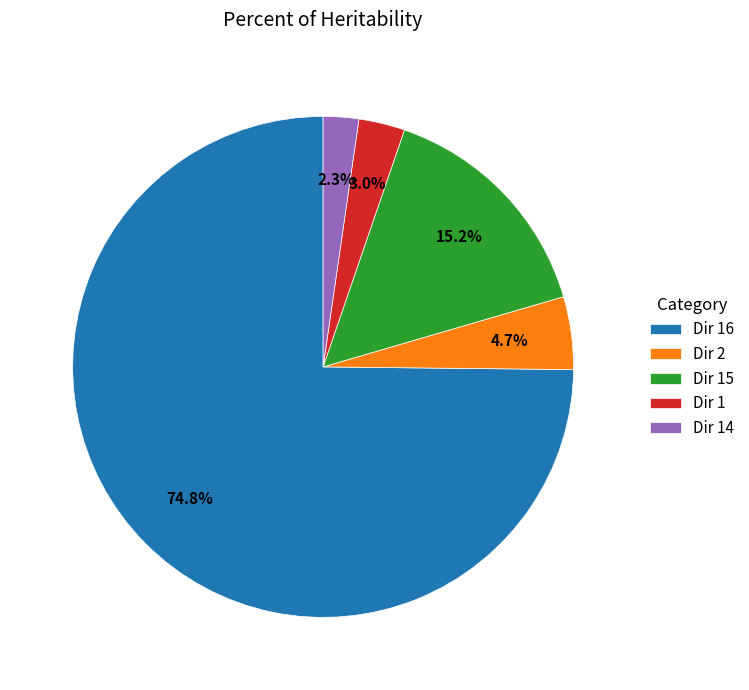

How many segments does this pie chart have?

5